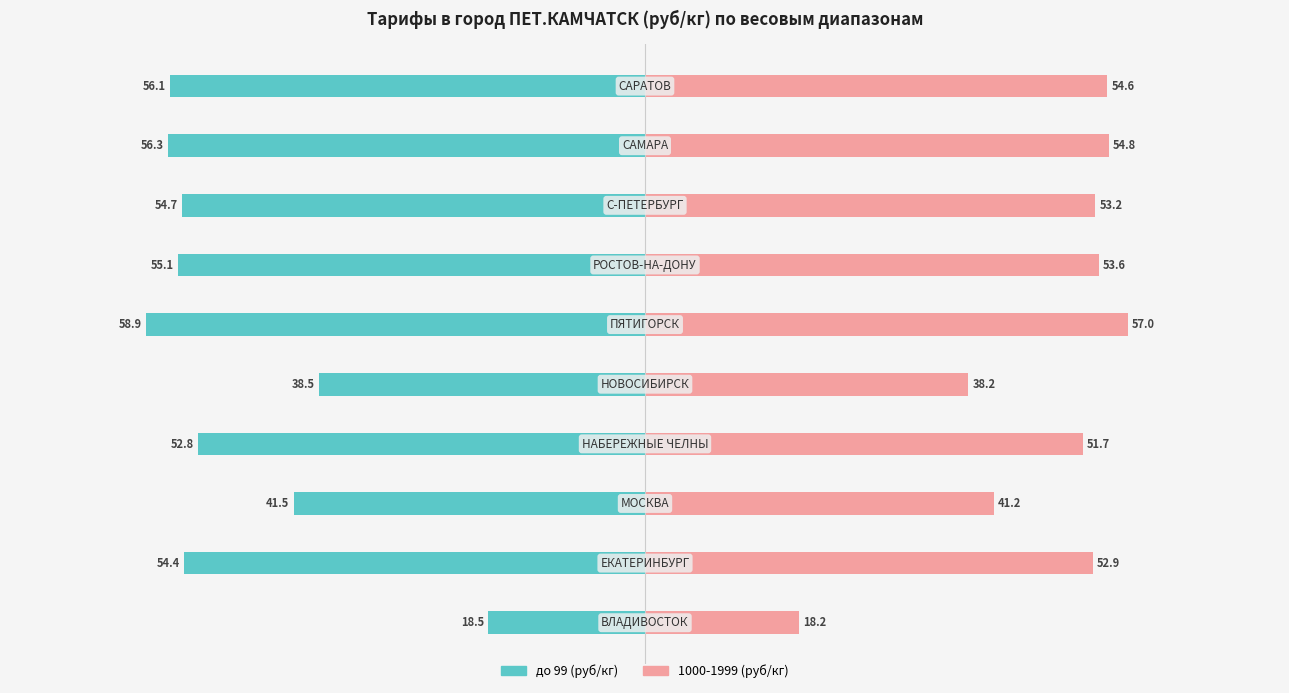

The до 99 (руб/кг) series shows -80.4 at 60. True or false?

False